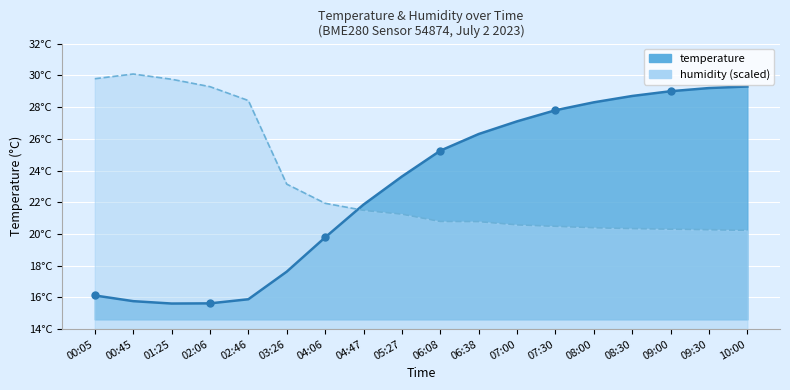

Where is the first local maximum for humidity?

00:45